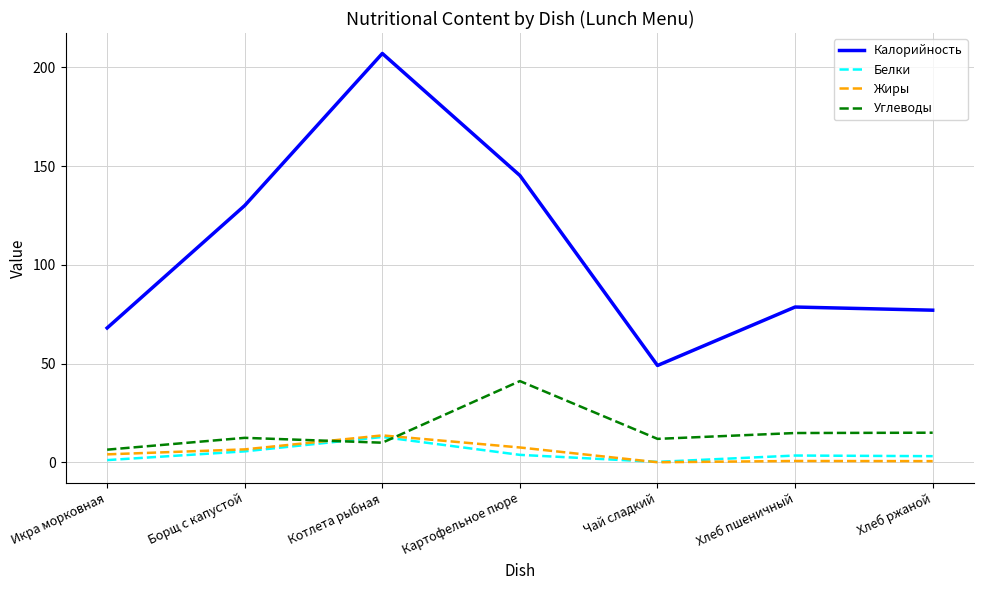

Is it true that Углеводы equals 9.9 at Котлета рыбная?

True